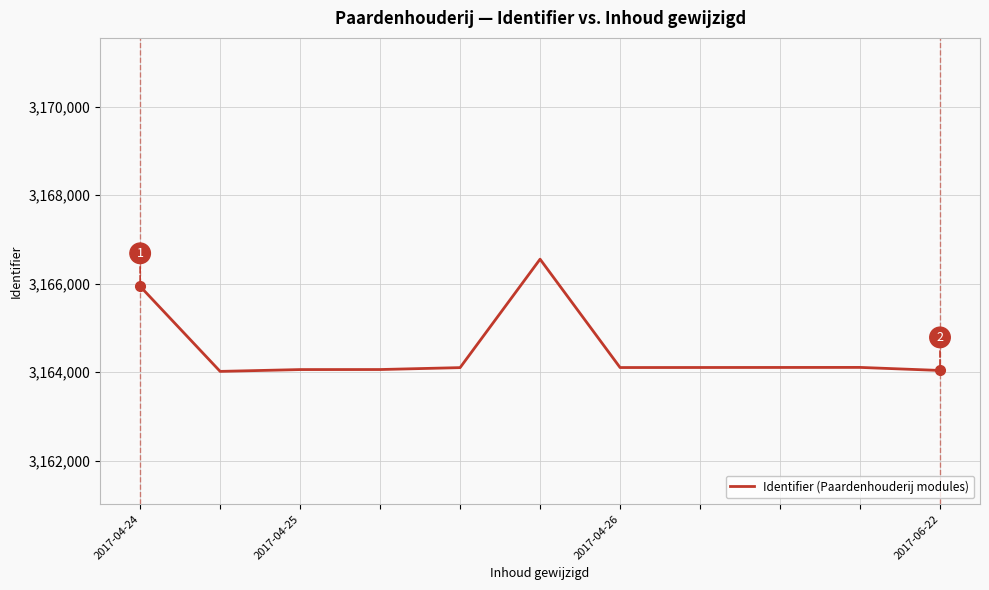

What is the greatest value displayed?

3166553